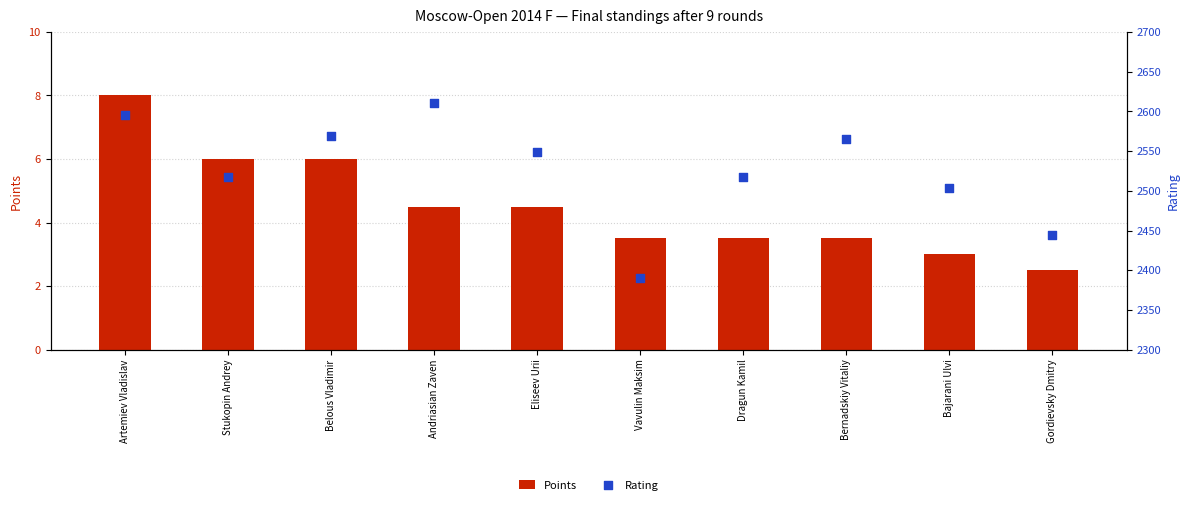

Which series contains the lowest Y value?

Points